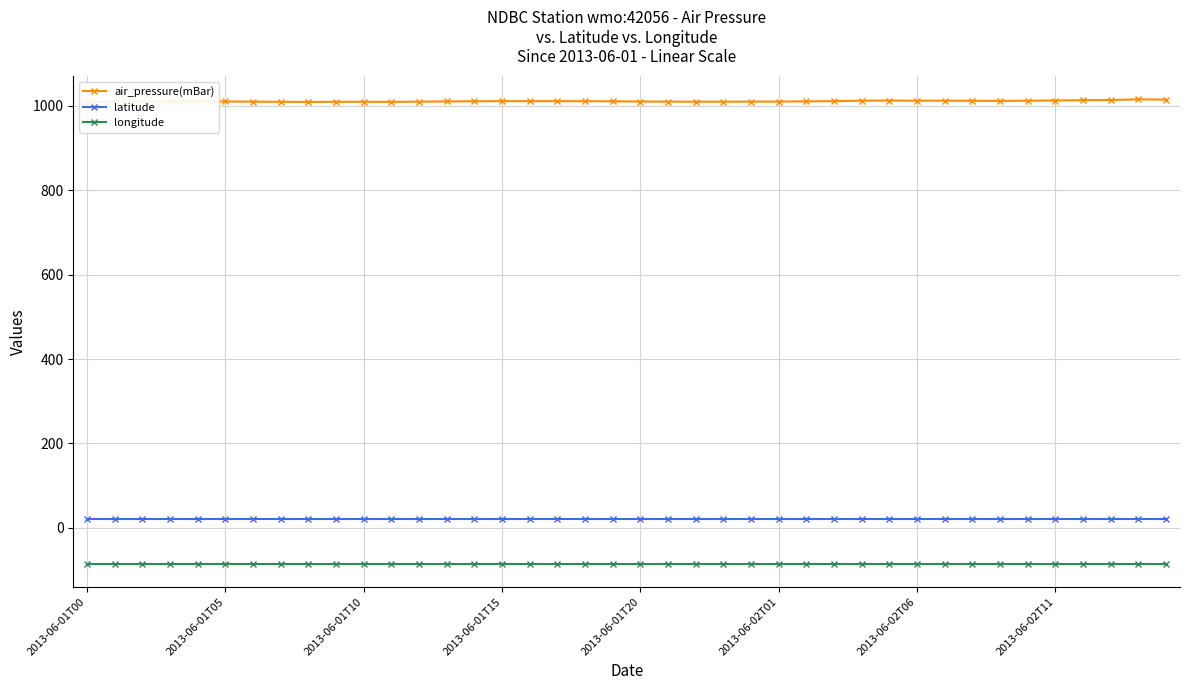

List the series in order of their peak value, highest first.

air_pressure(mBar), latitude, longitude